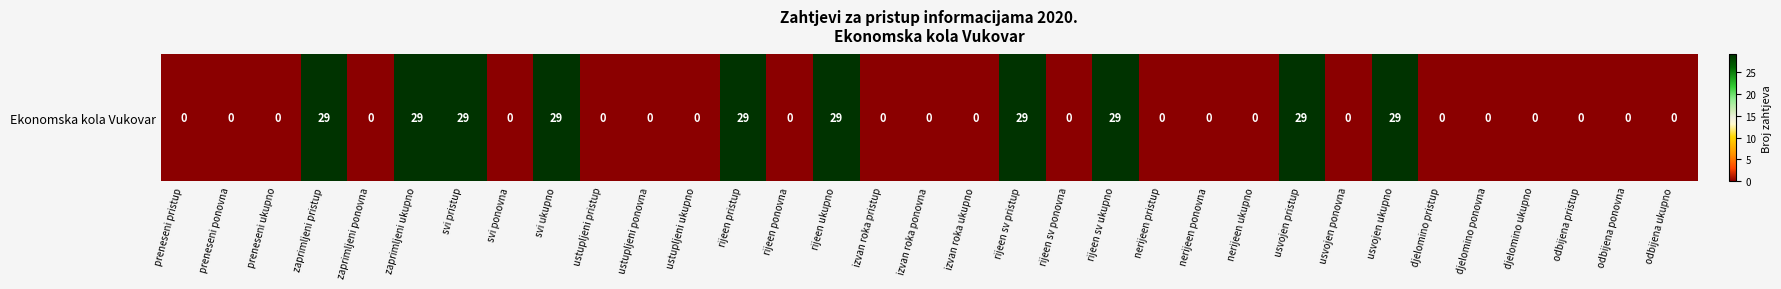

What is the sum of the values at rijeen sv ukupno and zaprimljeni ukupno?

58